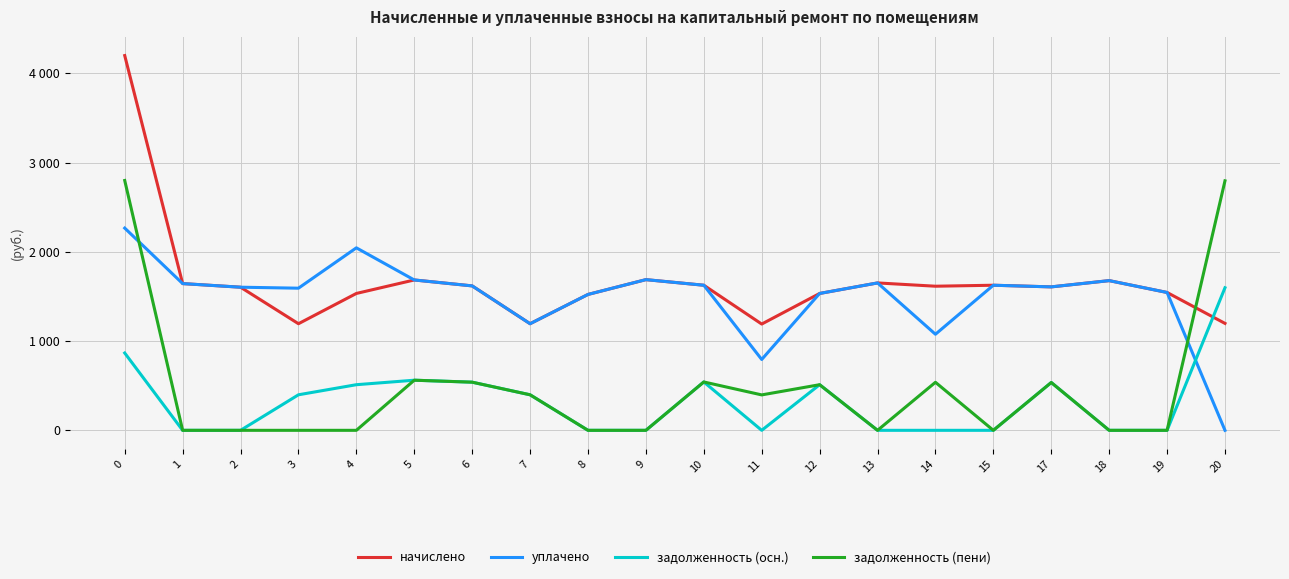

What is the highest value of the задолженность (осн.) series?

1597.7